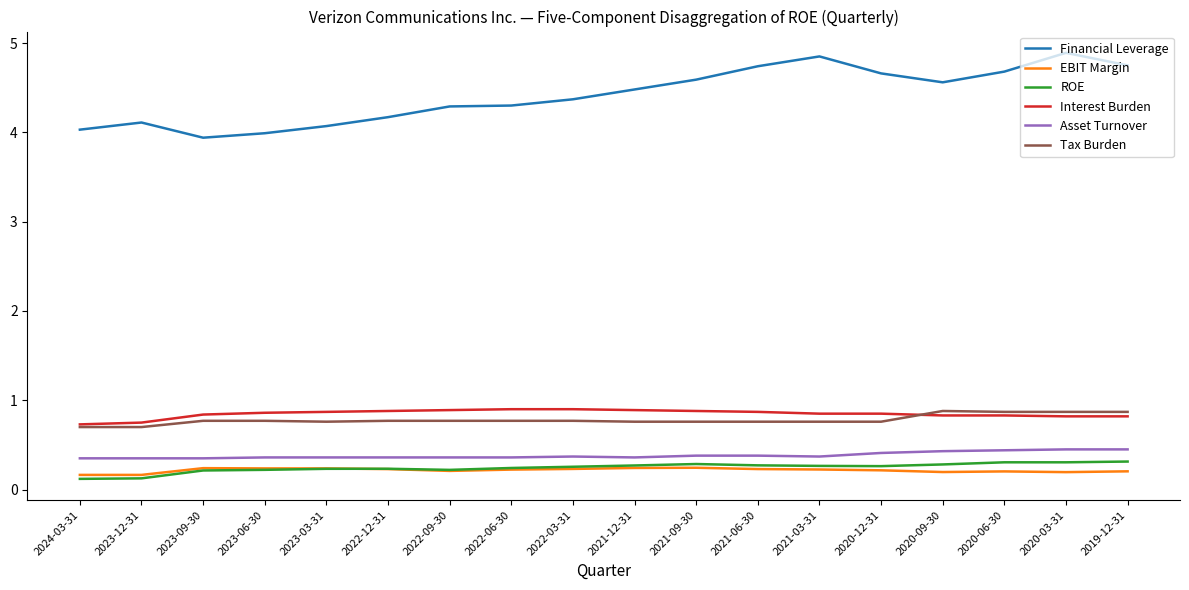

Which series has the largest total across all categories?

Financial Leverage